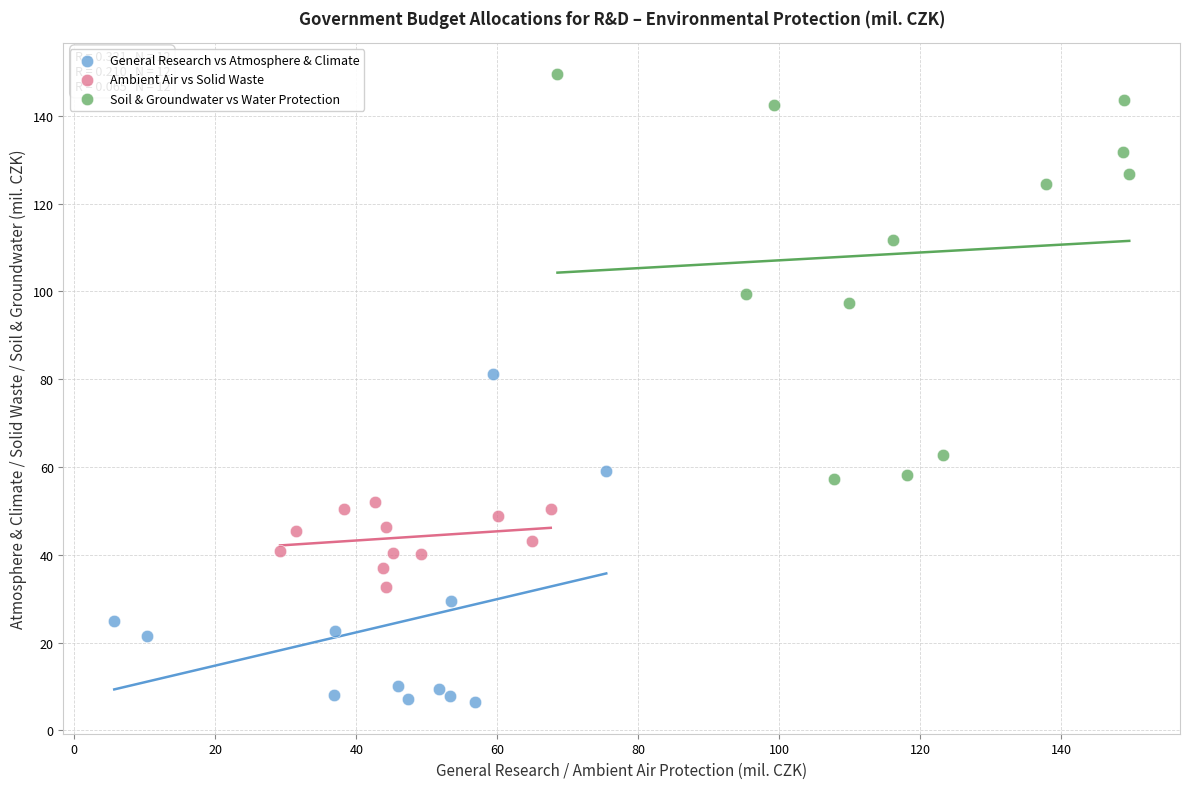

Which series reaches the minimum Y coordinate?

General Research vs Atmosphere & Climate